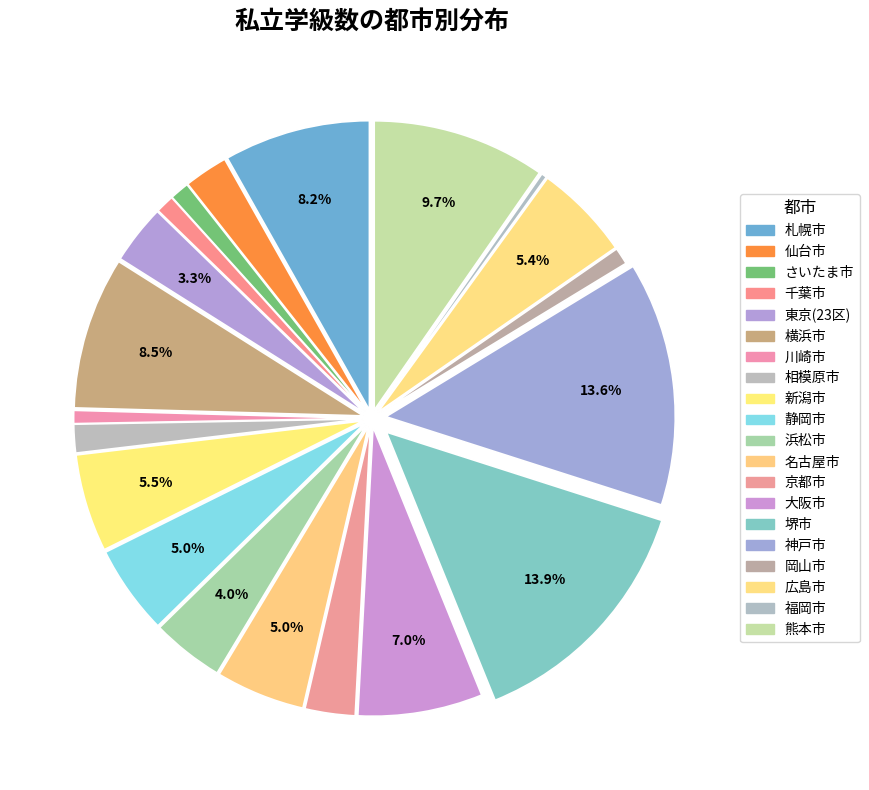

How many slices are in this pie chart?

20